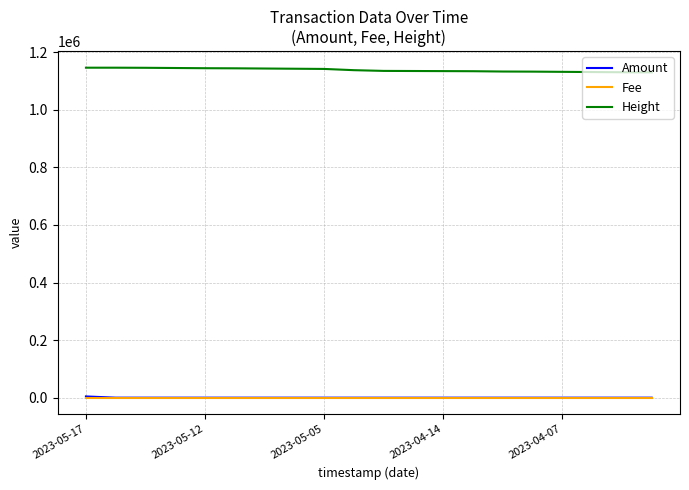

True or false: Height and Amount cross at least once.

False